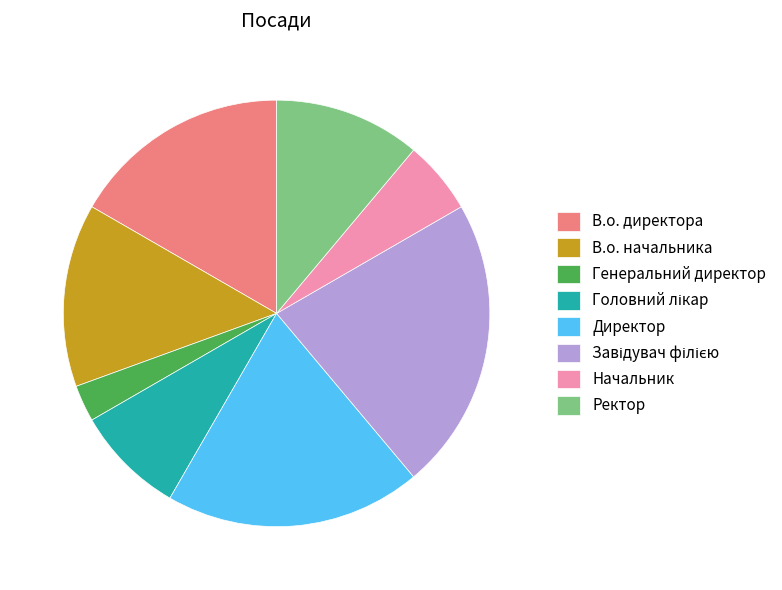

Which has a higher value, Ректор or Генеральний директор?

Ректор